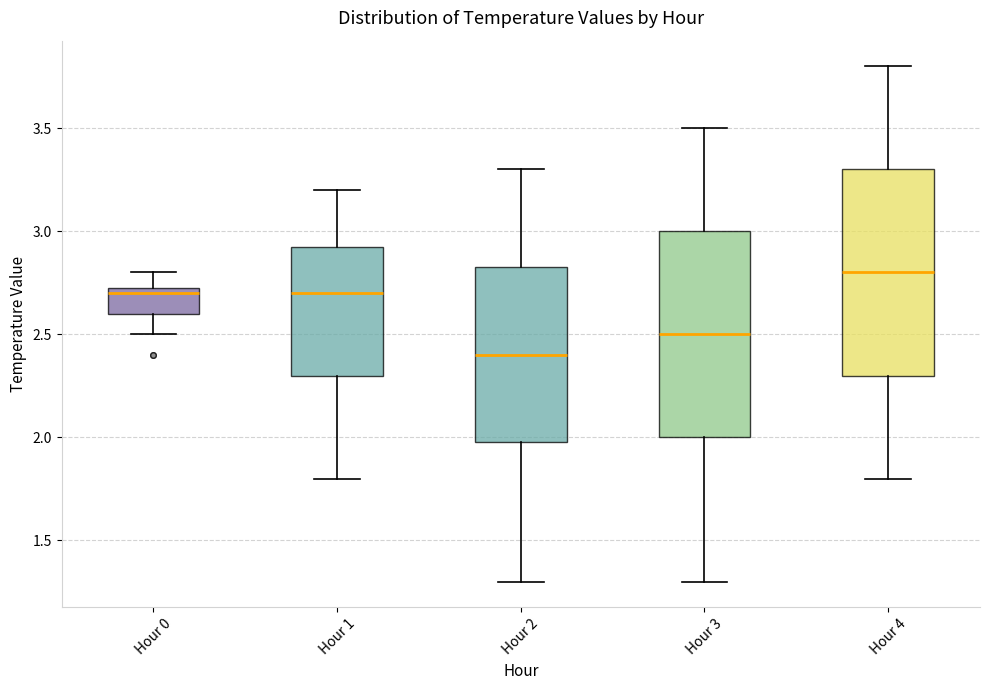

Where is the lower edge of the box for Hour 3 on the y-axis? The values are not printed on the chart, so give them approximately, as read against the axis.

2.00